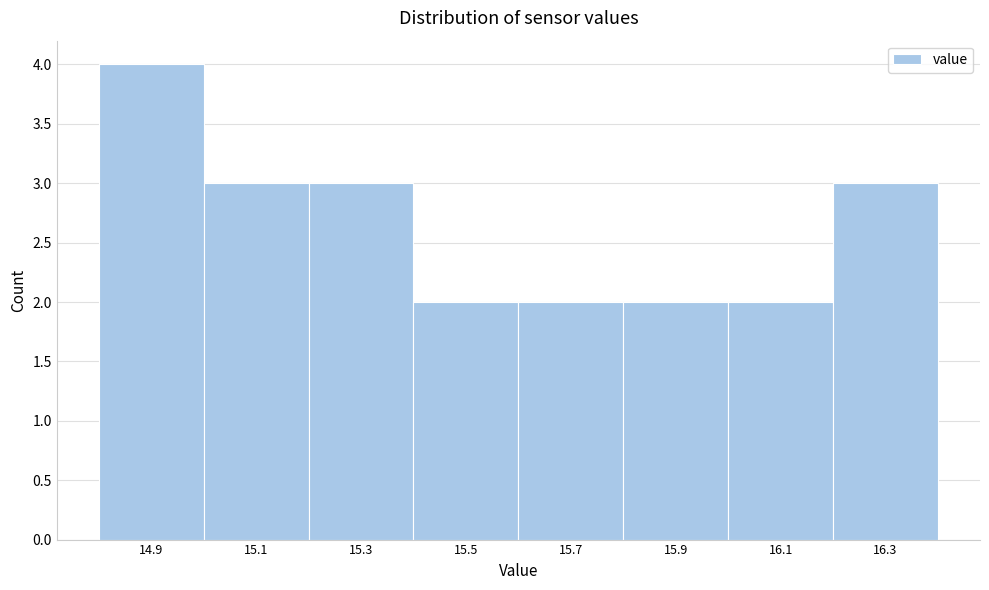

Reading right to left, extract all data points from this chart.

16.3=3	16.1=2	15.9=2	15.7=2	15.5=2	15.3=3	15.1=3	14.9=4